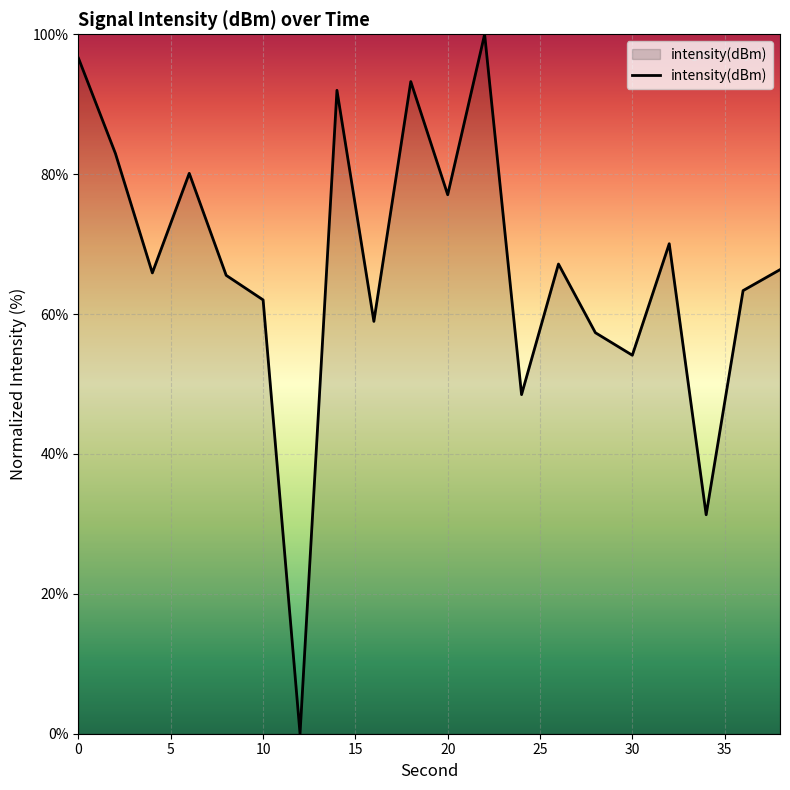

How many lines are shown in the chart?

1